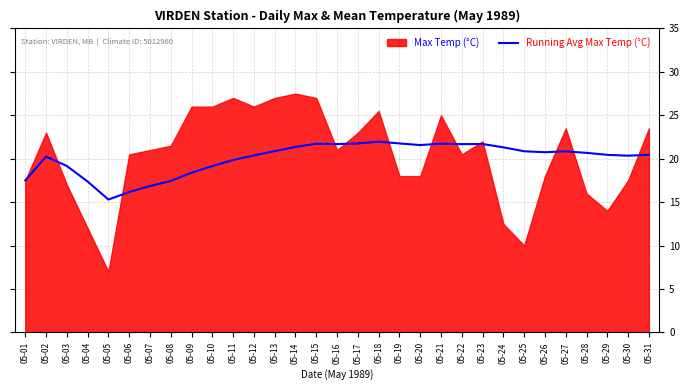

The value at 05-04 is 10.4. True or false?

False